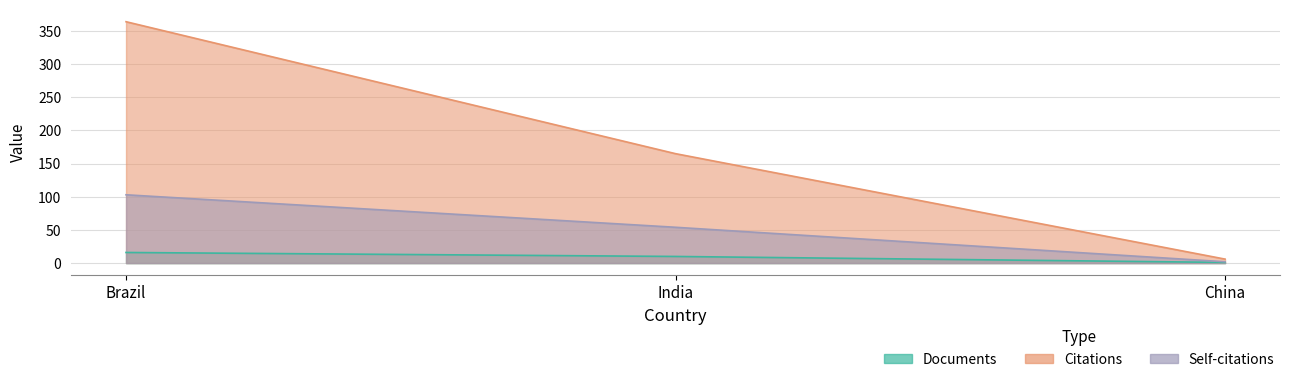

What is the label of the 2nd point from the right?

India